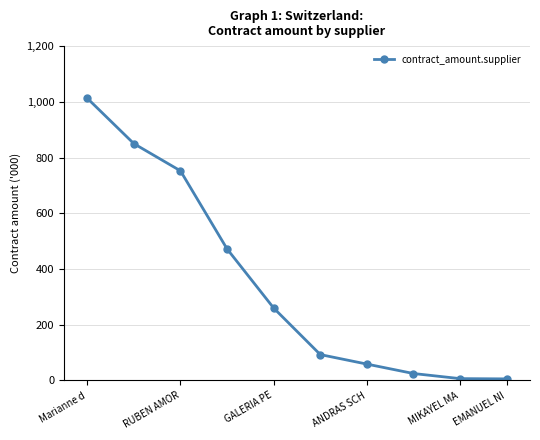

Is this an area chart (filled region under the line)?

No